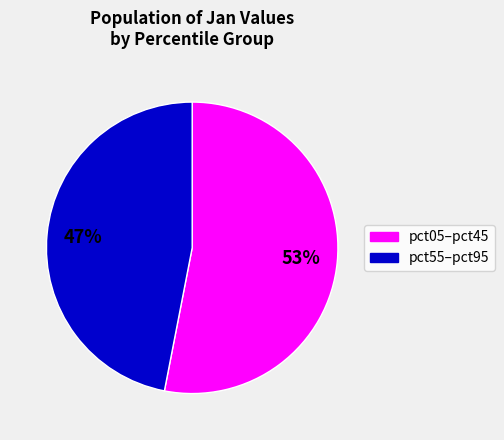

To the nearest percent, what is the average slice percentage?

50%